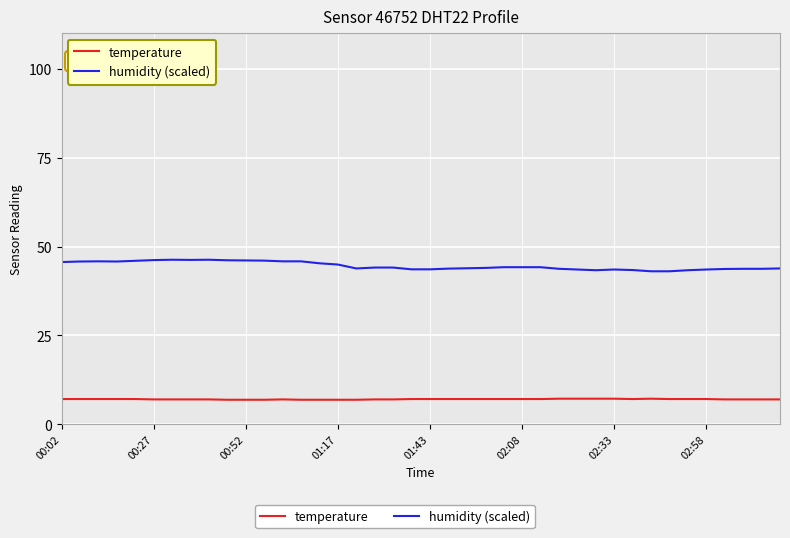

List the series in order of their peak value, highest first.

humidity (scaled), temperature